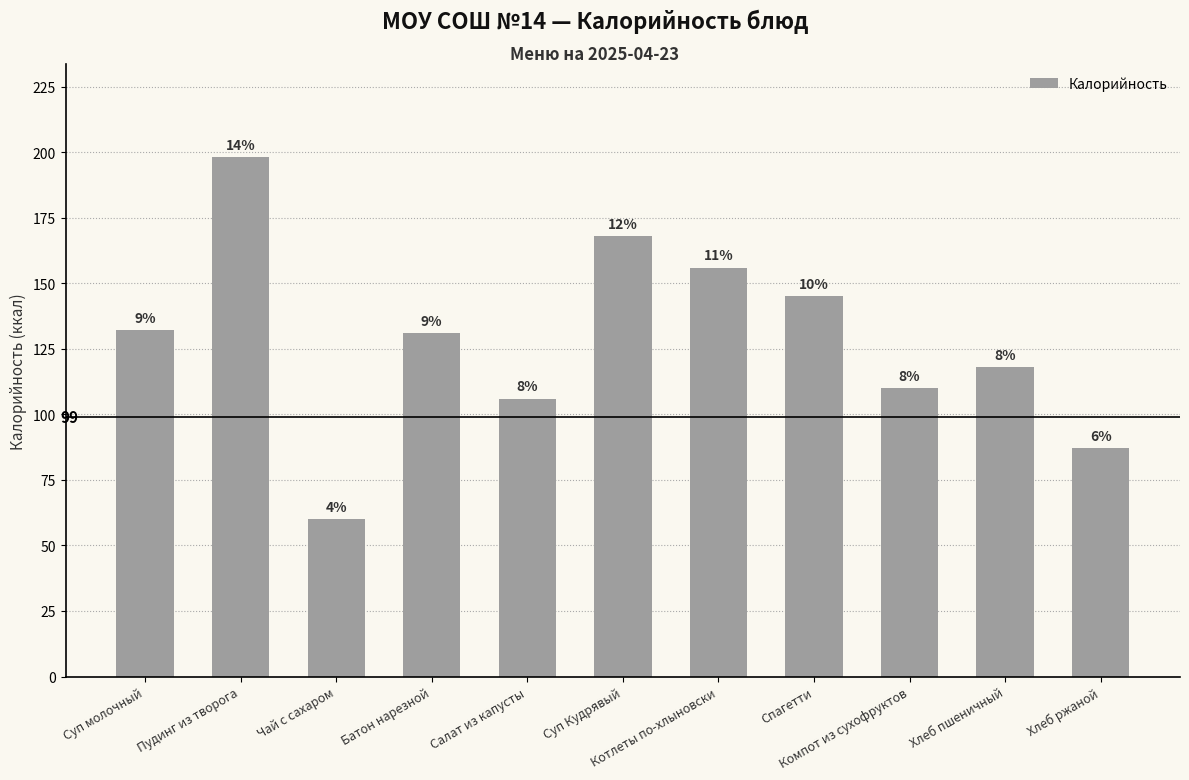

How many bars are there in total?

11